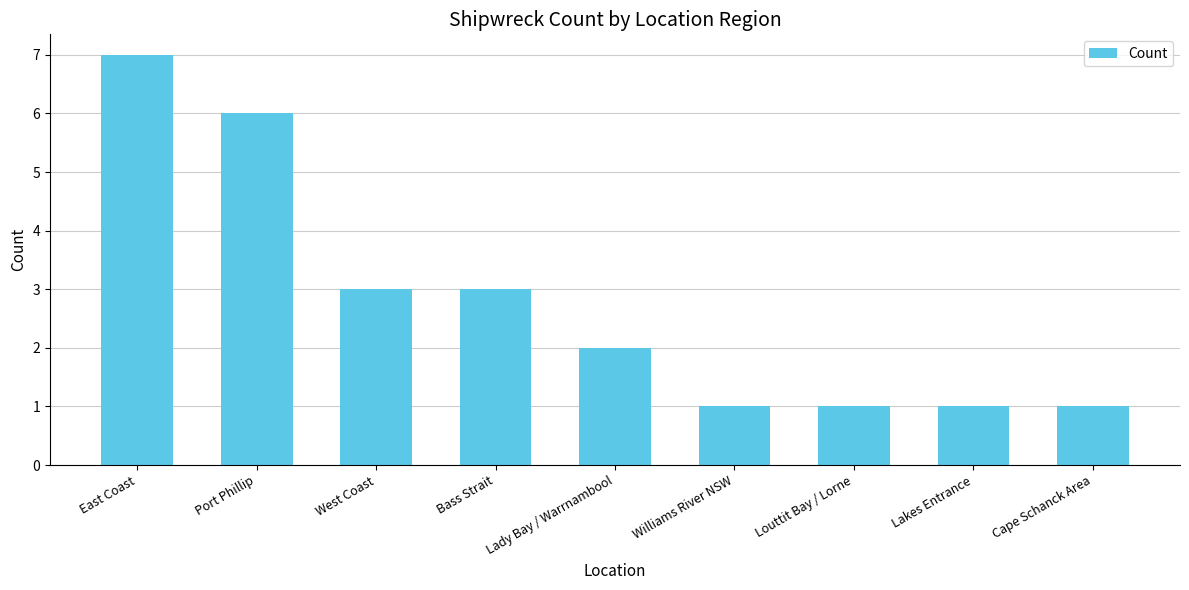

What is the difference between the values at West Coast and Williams River NSW?

2